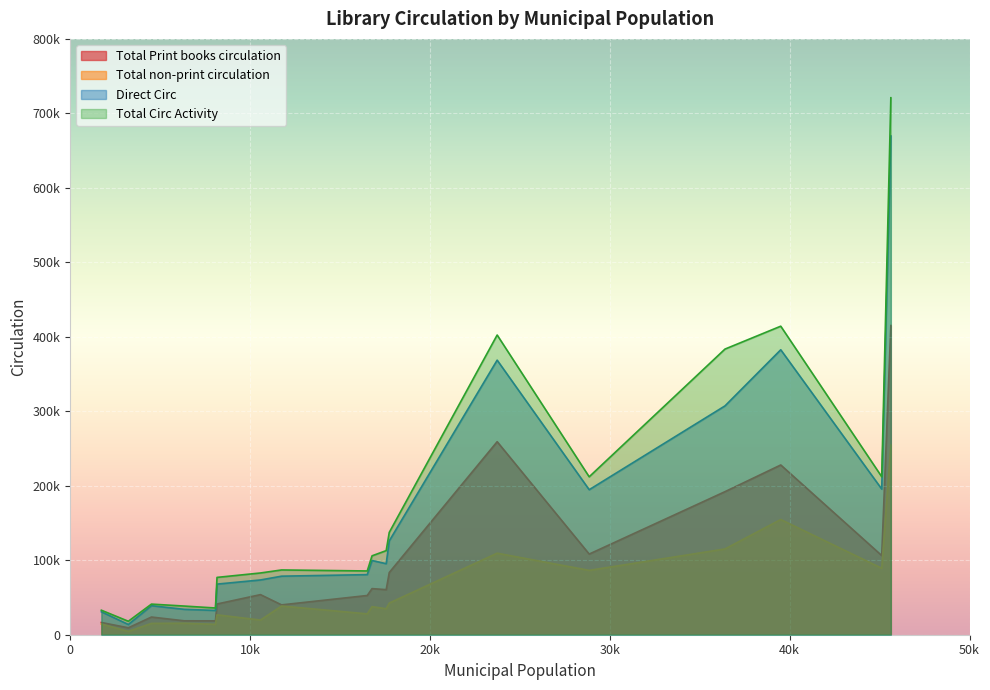

What is the total value across all series at Amesbury?

303631